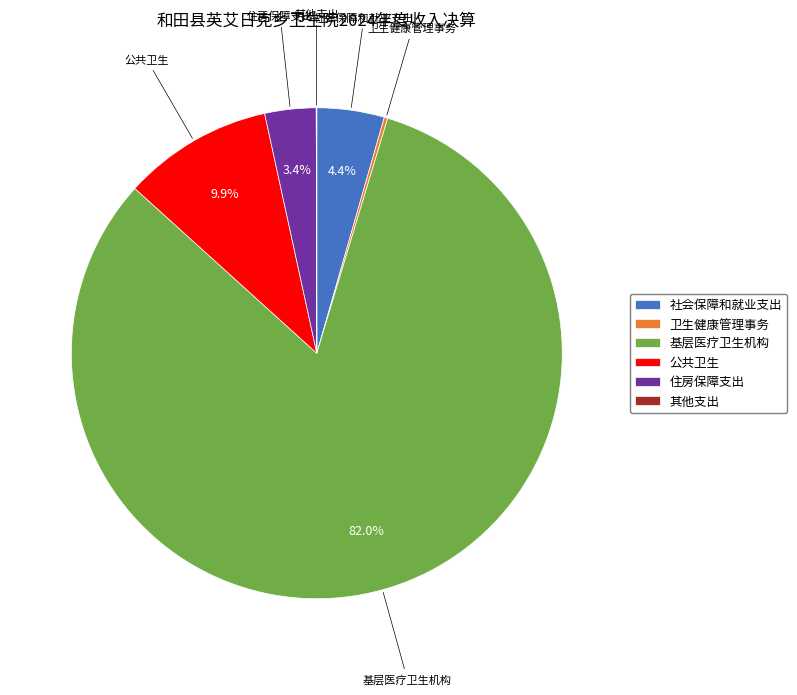

Is it true that 住房保障支出 is 3% of the pie?

True